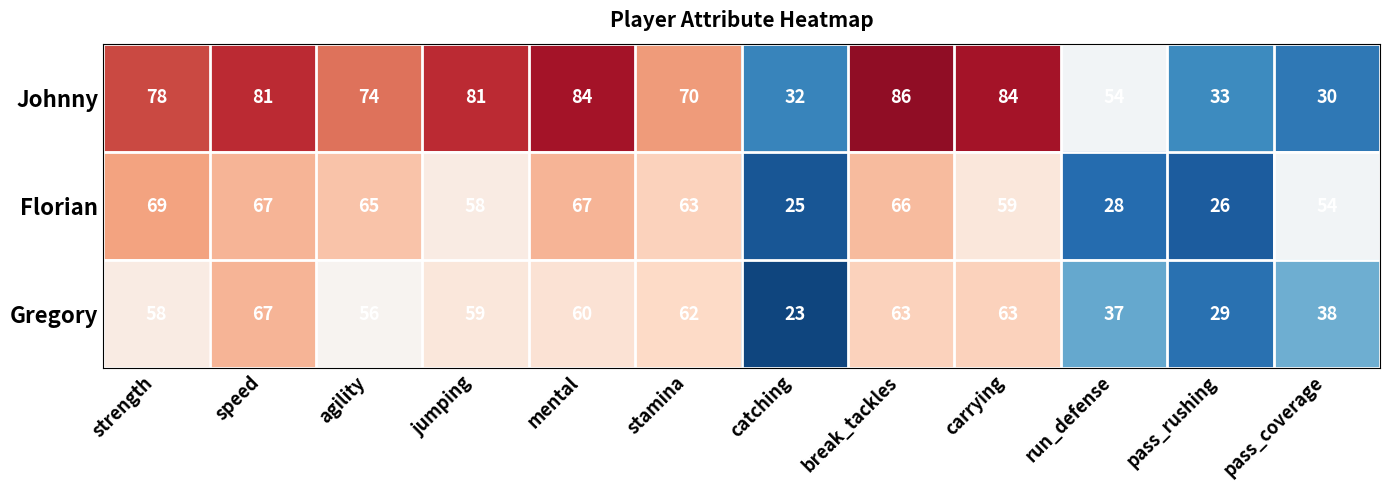

How many data points does each series have?

12